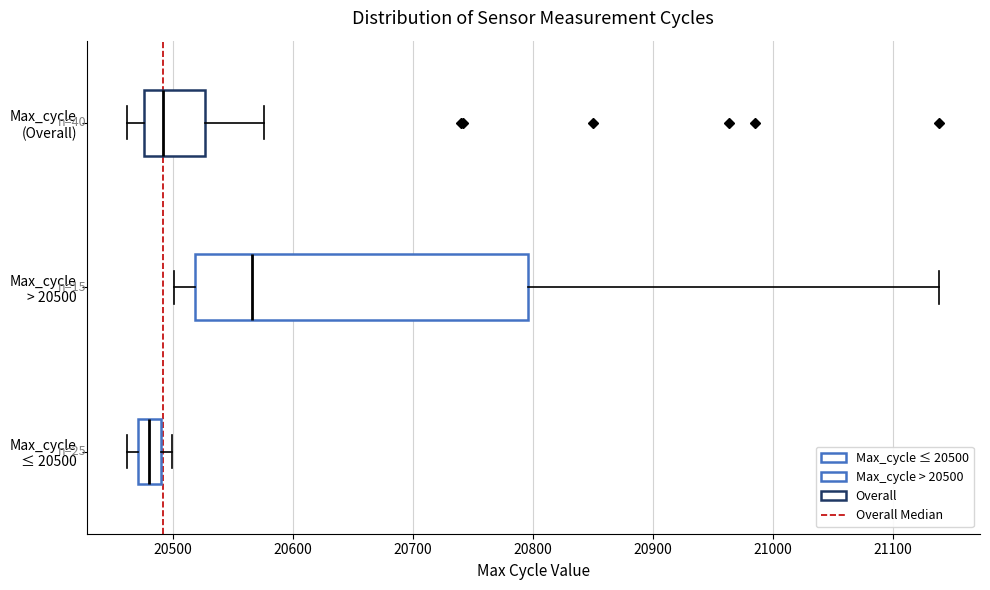

Which box's median line is the furthest to the left?

Max_cycle ≤ 20500